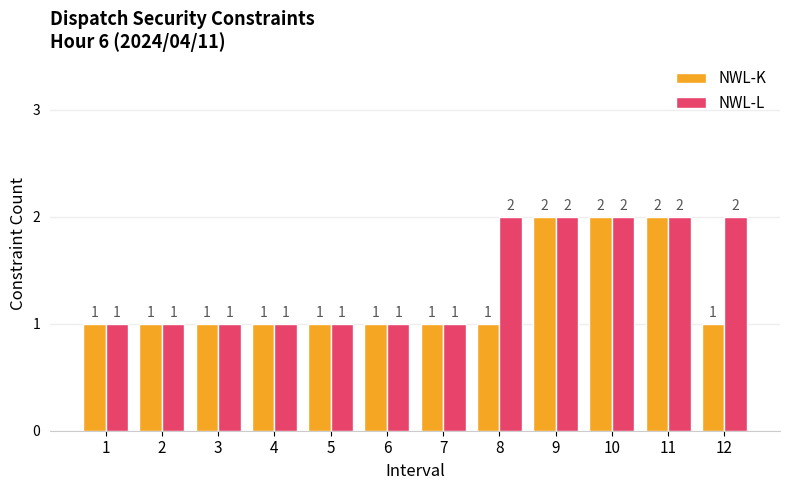

What is the value of the NWL-L bar at the 5th from the left?

1